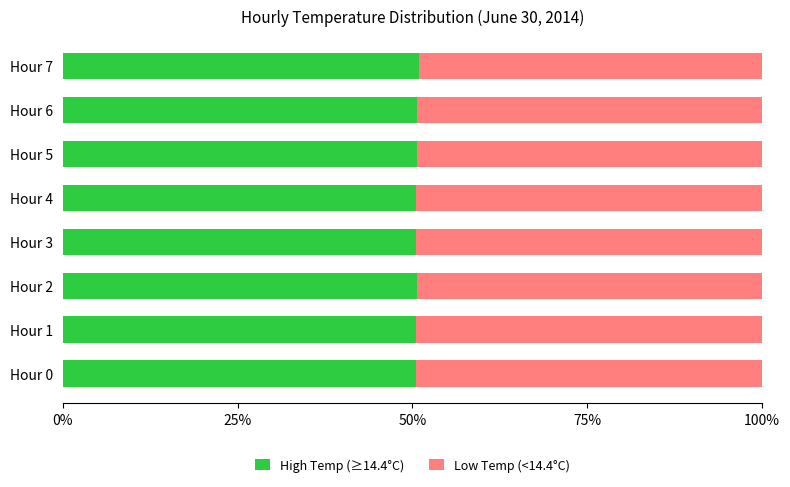

What is the maximum value for High Temp (≥14.4°C)?

50.9